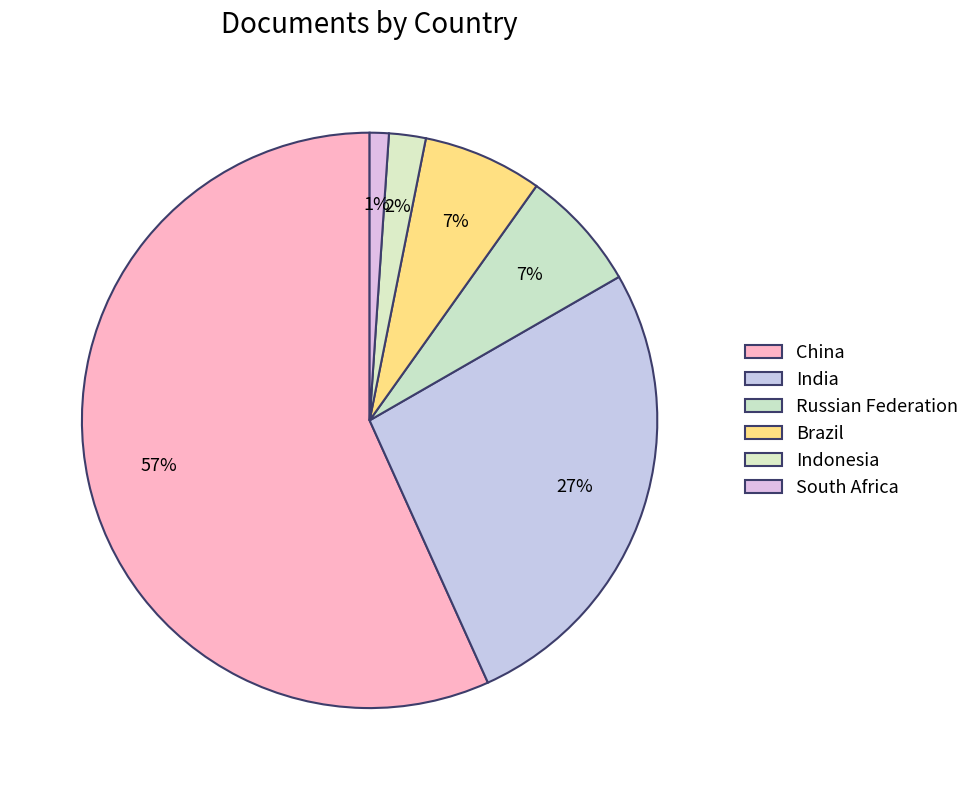

Rank the categories by value from highest to lowest.

China, India, Russian Federation, Brazil, Indonesia, South Africa